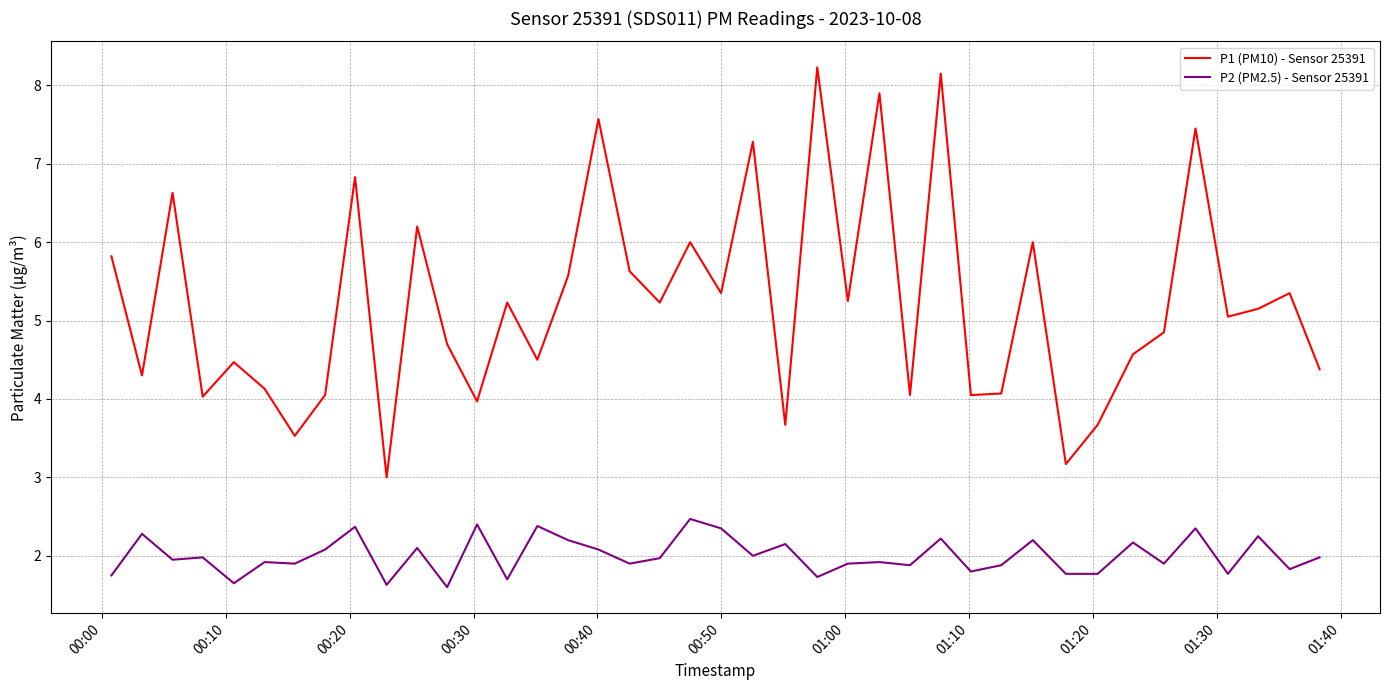

What is the lowest value of the P2 (PM2.5) - Sensor 25391 series?

1.6